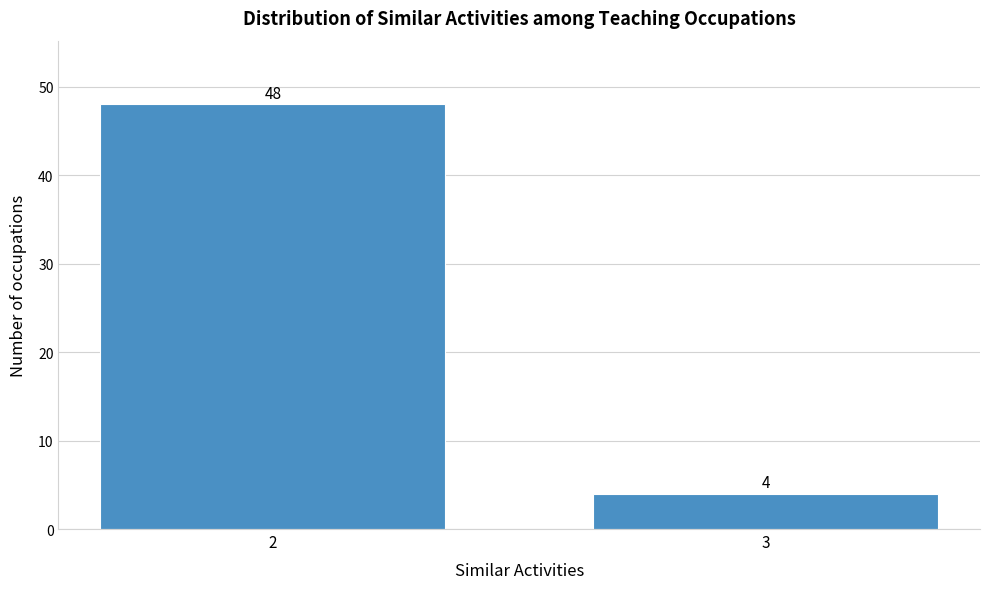

Reading left to right, extract all data points from this chart.

2=48	3=4